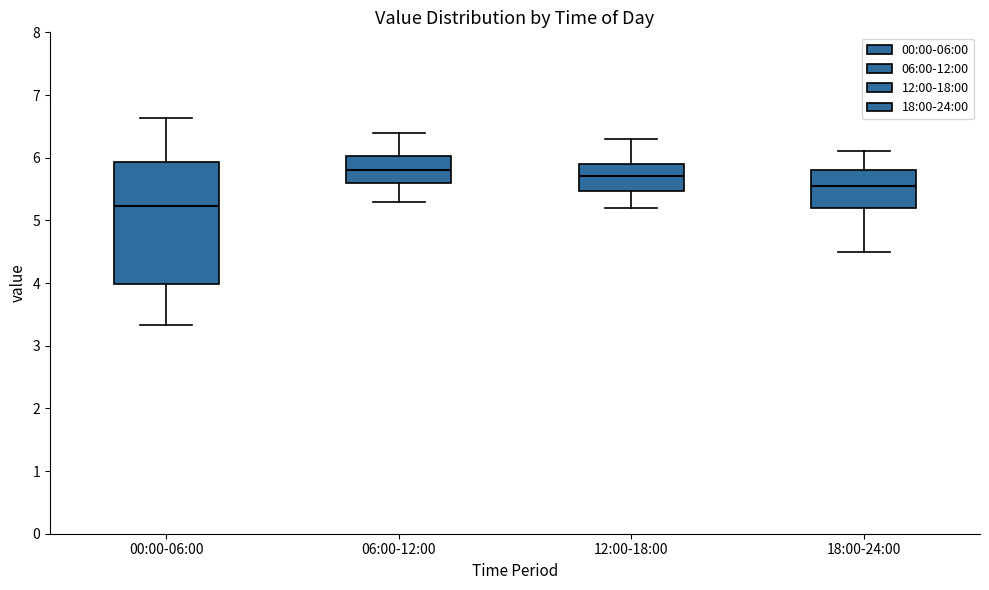

Which box is the tallest, from its lower edge to its upper edge?

00:00-06:00